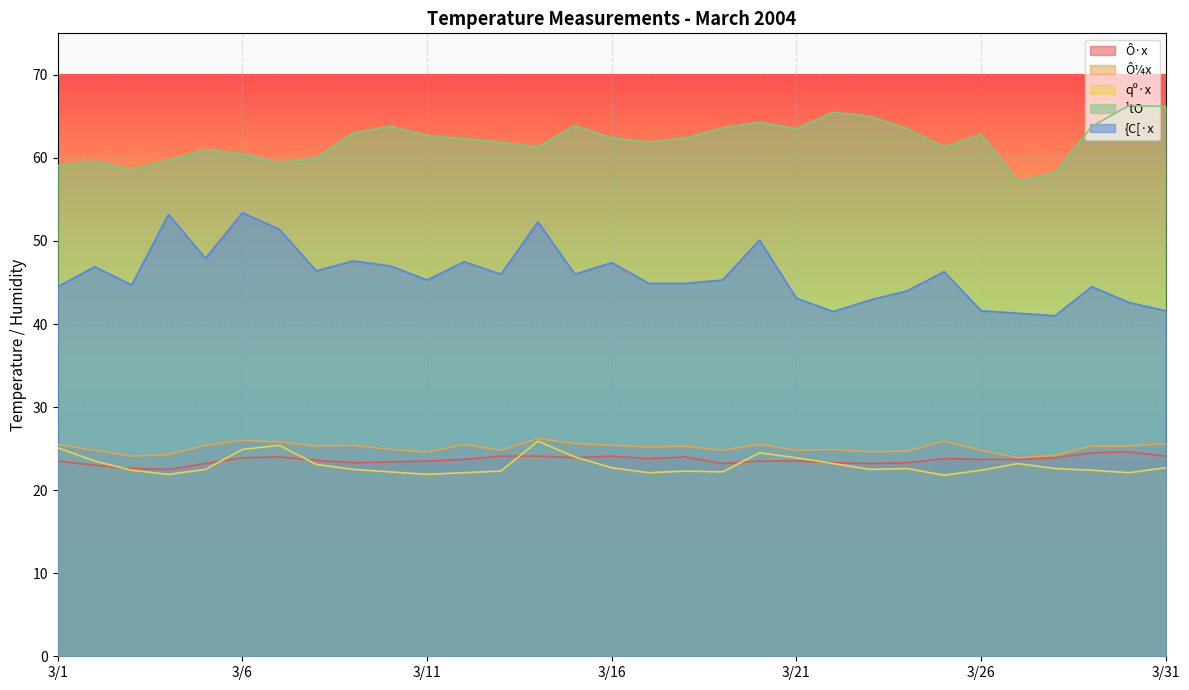

At 3/15, list the series in order from largest to smallest.

¹tO, {C[·x, Ô¼x, qº·x, Ô·x